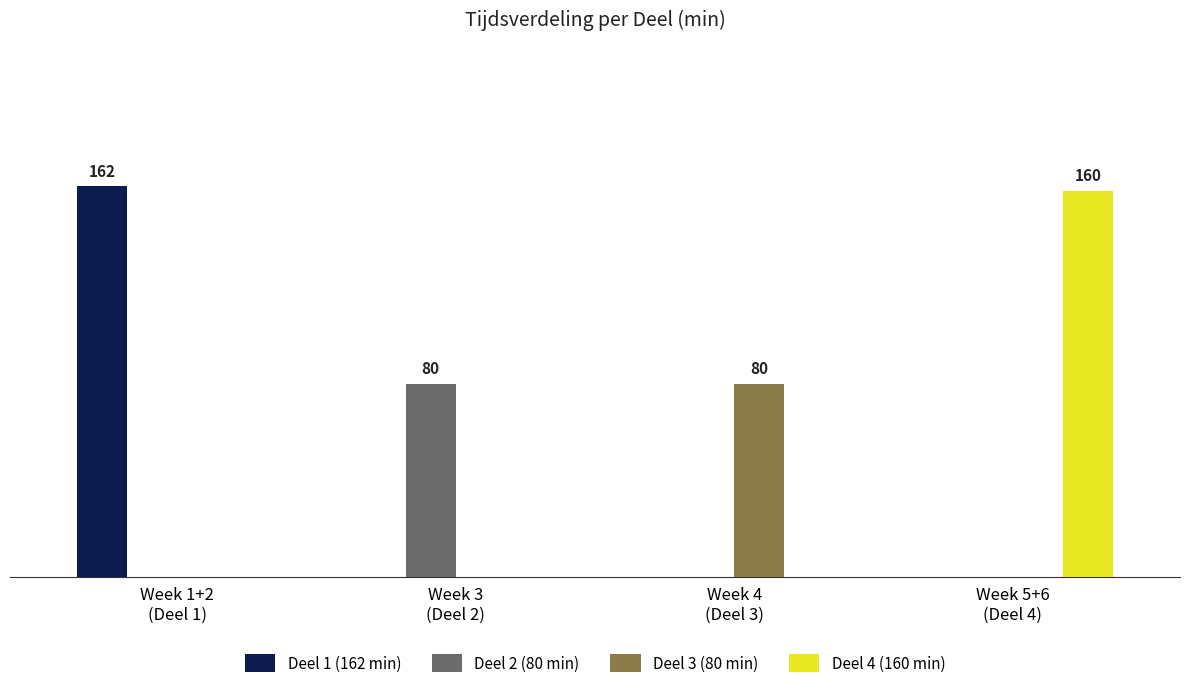

Which series has the largest total across all categories?

Deel 1 (162 min)